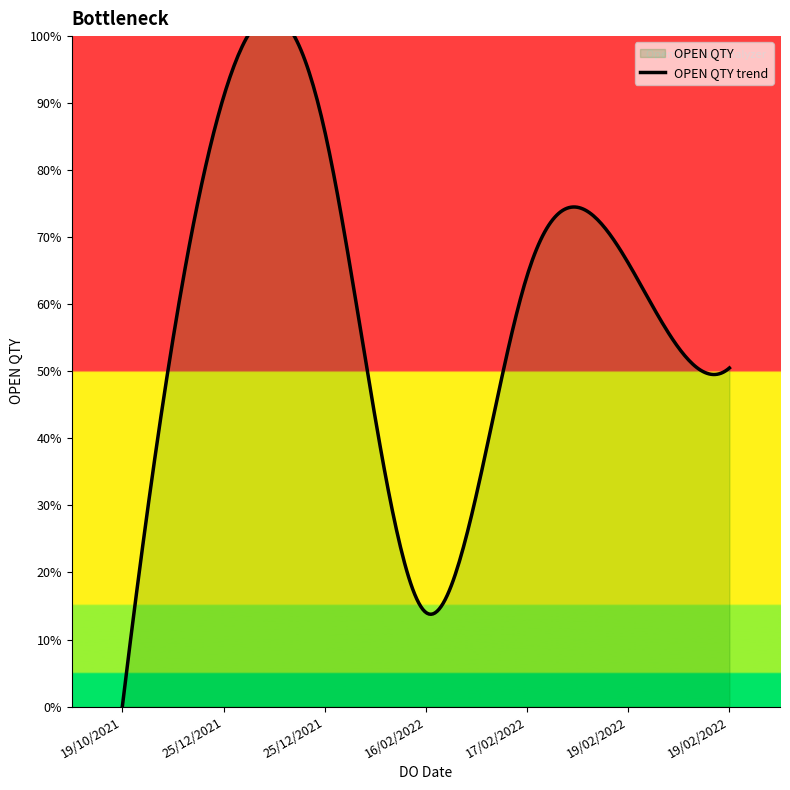

Is it true that the value at 25/12/2021 is 1800?

True